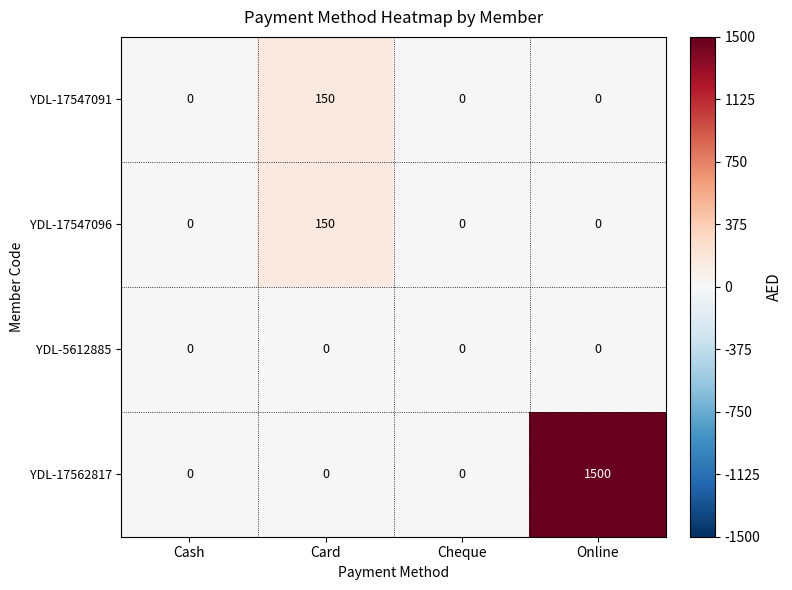

Count the number of data series in this chart.

4